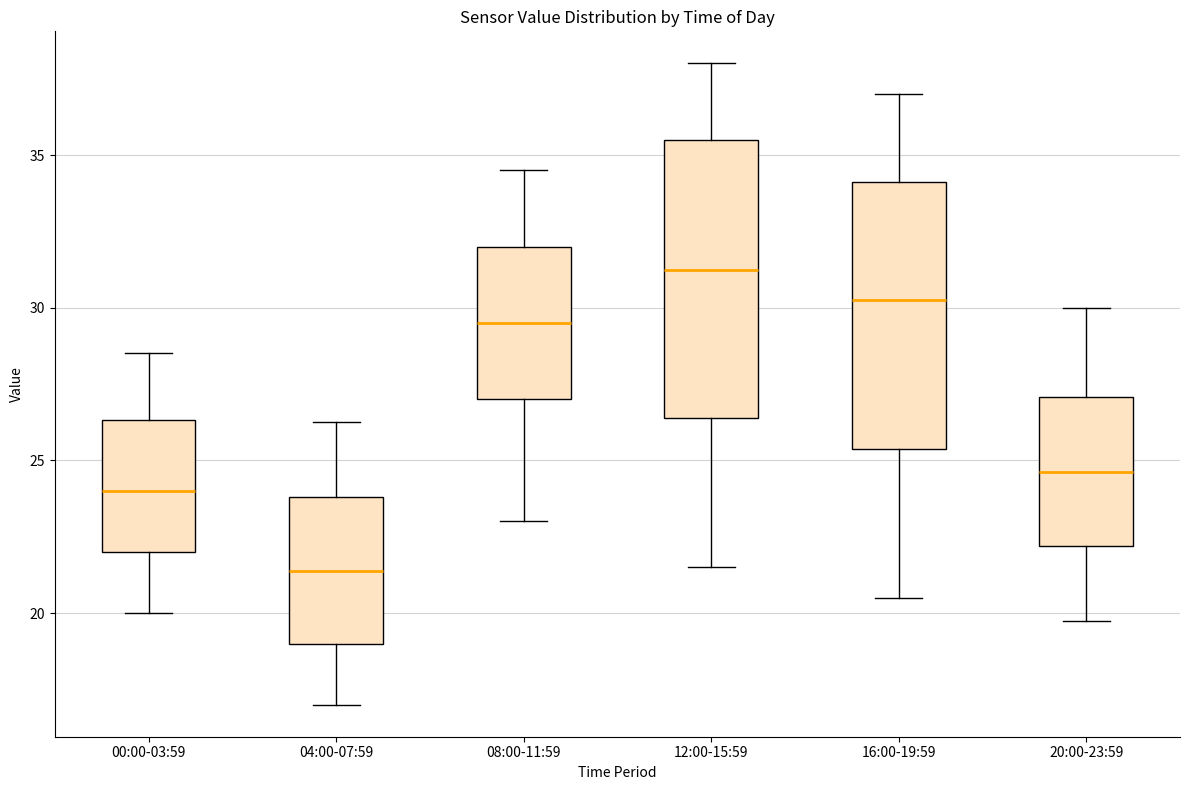

Which box's median line is the highest?

12:00-15:59